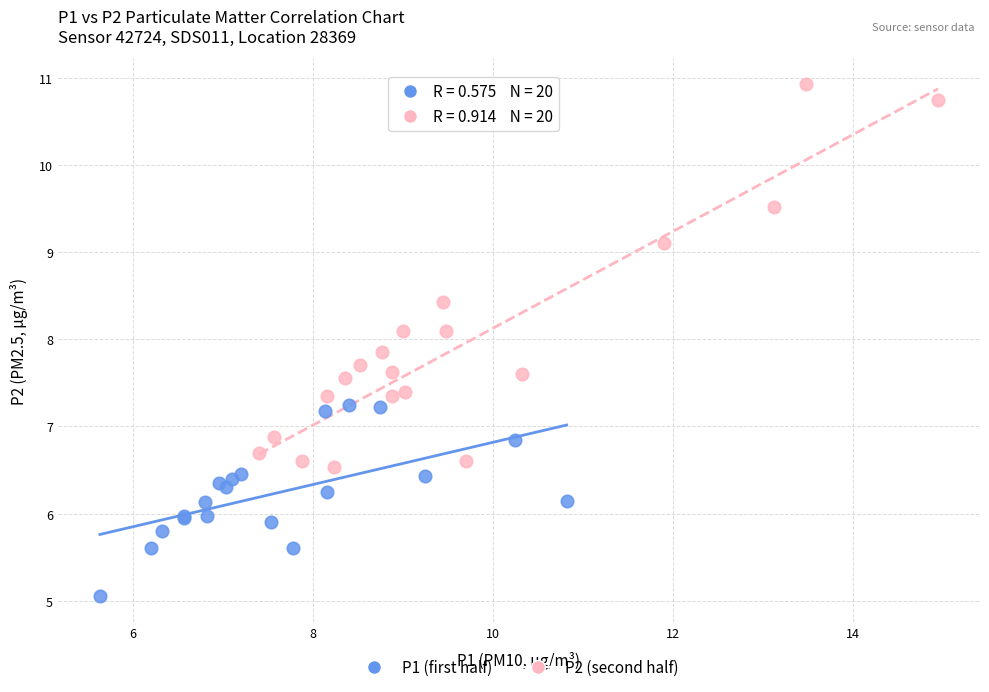

Which series has the widest spread of Y values?

P2 (second half)